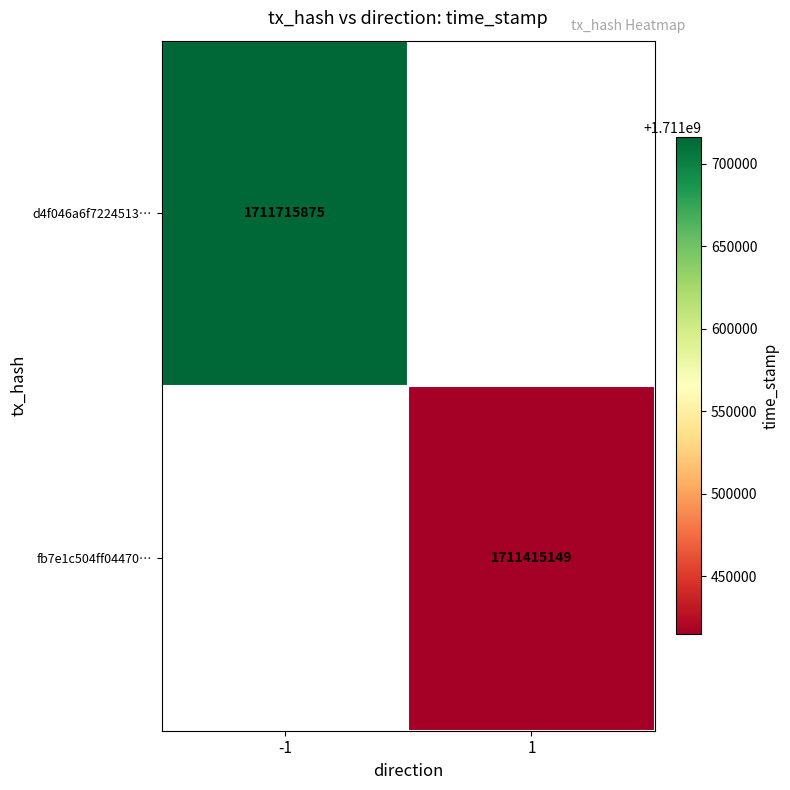

What is the maximum value shown in the chart?

1711715875.0